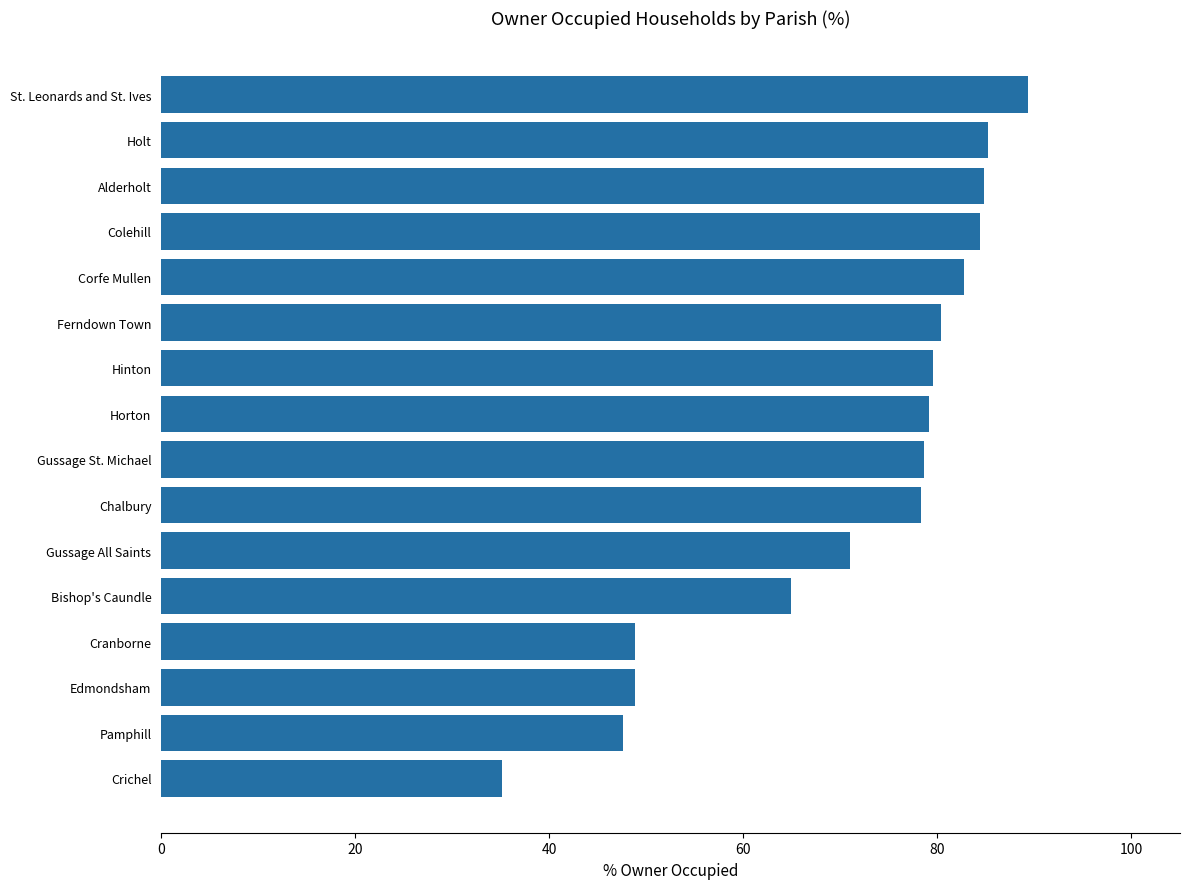

What is the ratio of the value at Ferndown Town to the value at Cranborne?

1.6